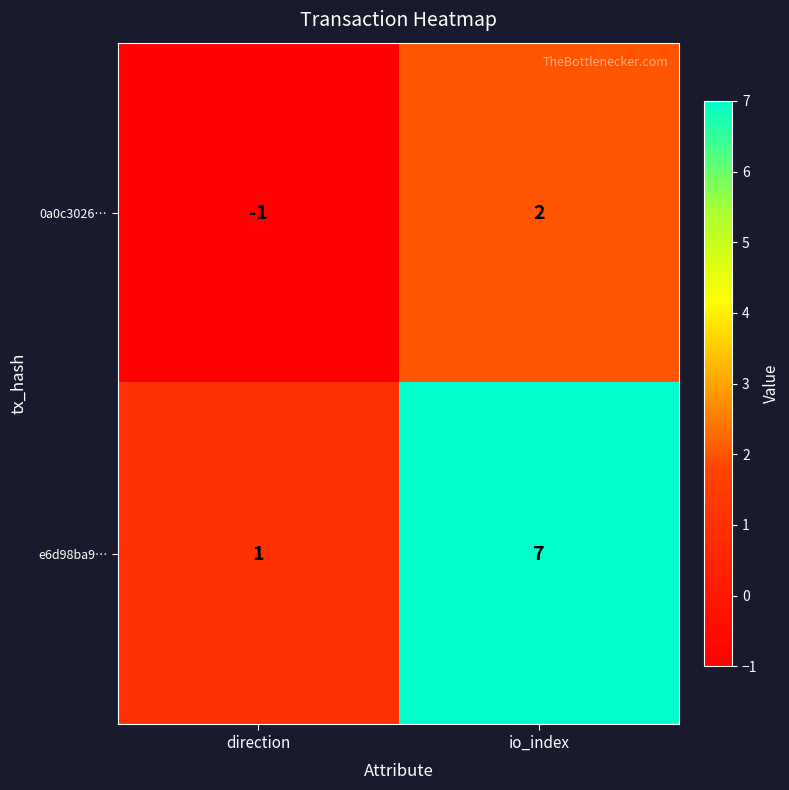

Which series changed the most between direction and io_index?

e6d98ba9…